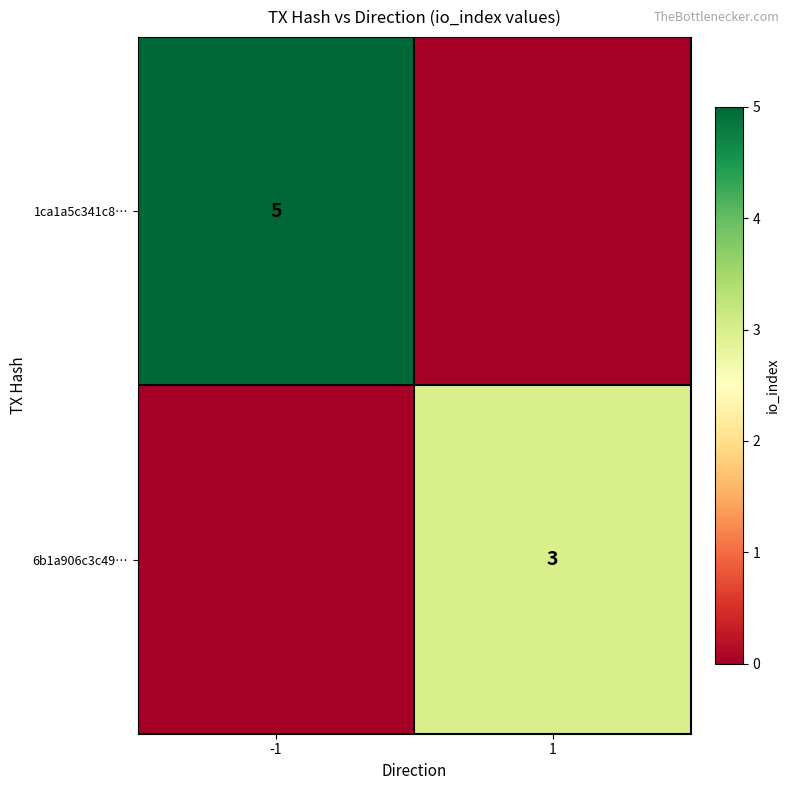

True or false: 6b1a906c3c49… has a value of 5 at 1.

False